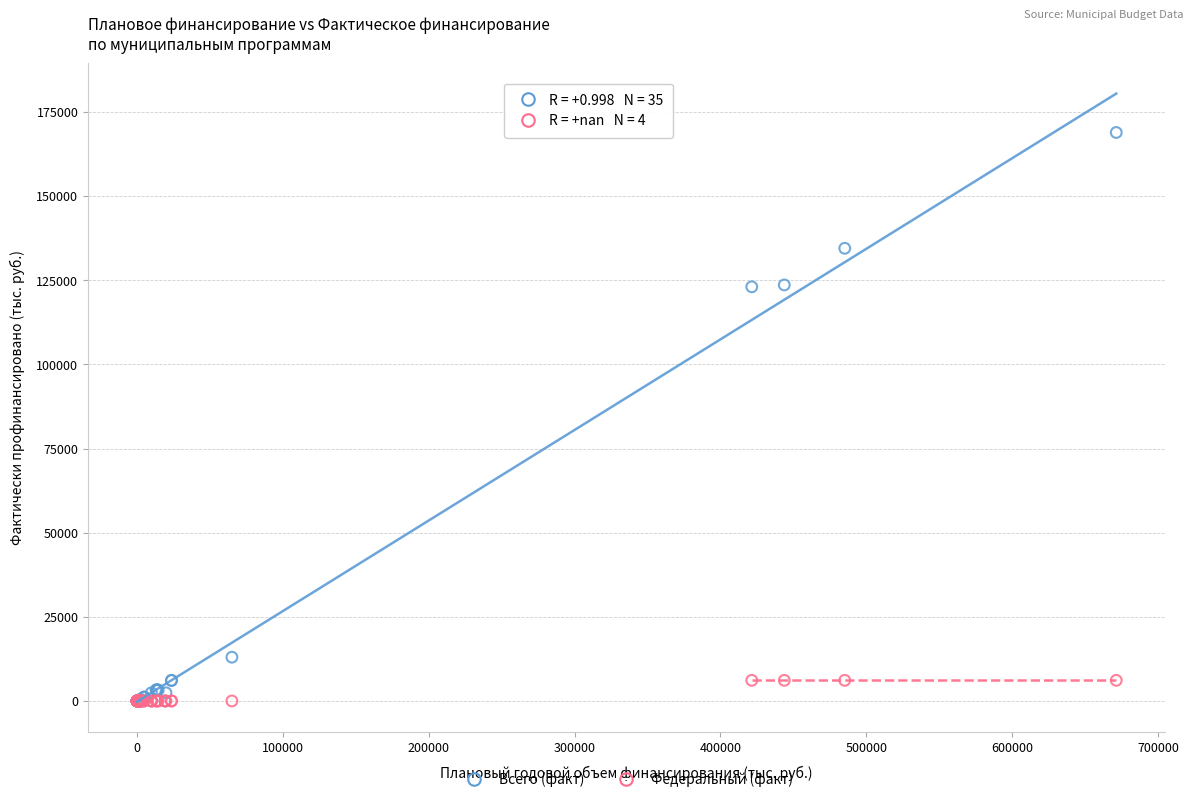

What are all the series names shown in the legend?

Всего (факт), Федеральный (факт)